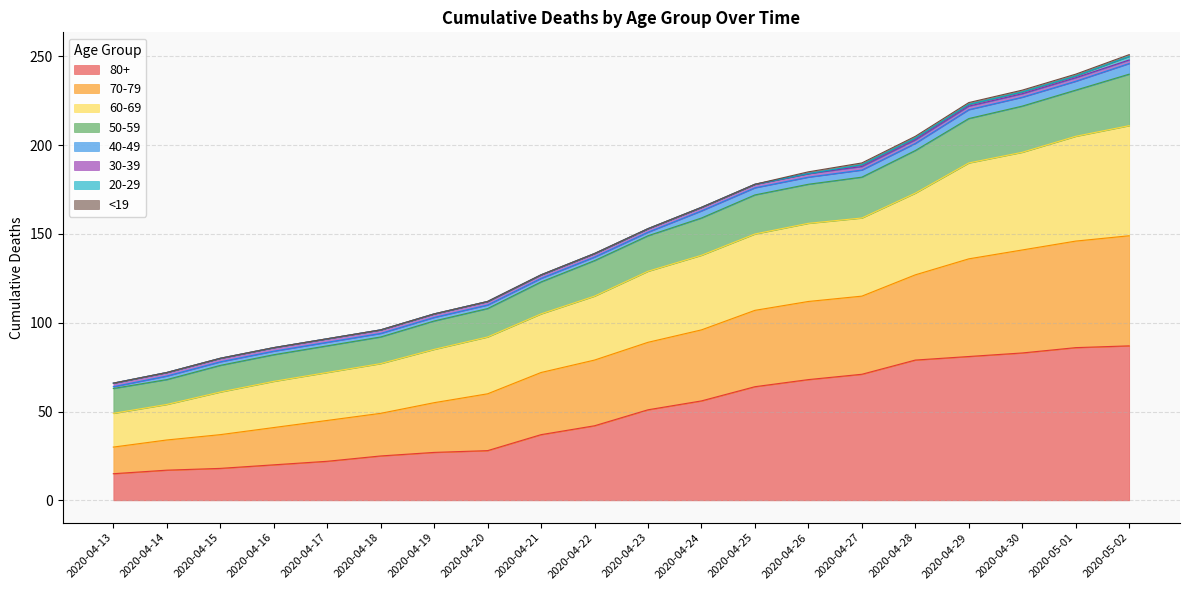

True or false: 80+ has a value of 71 at 2020-04-27.

True